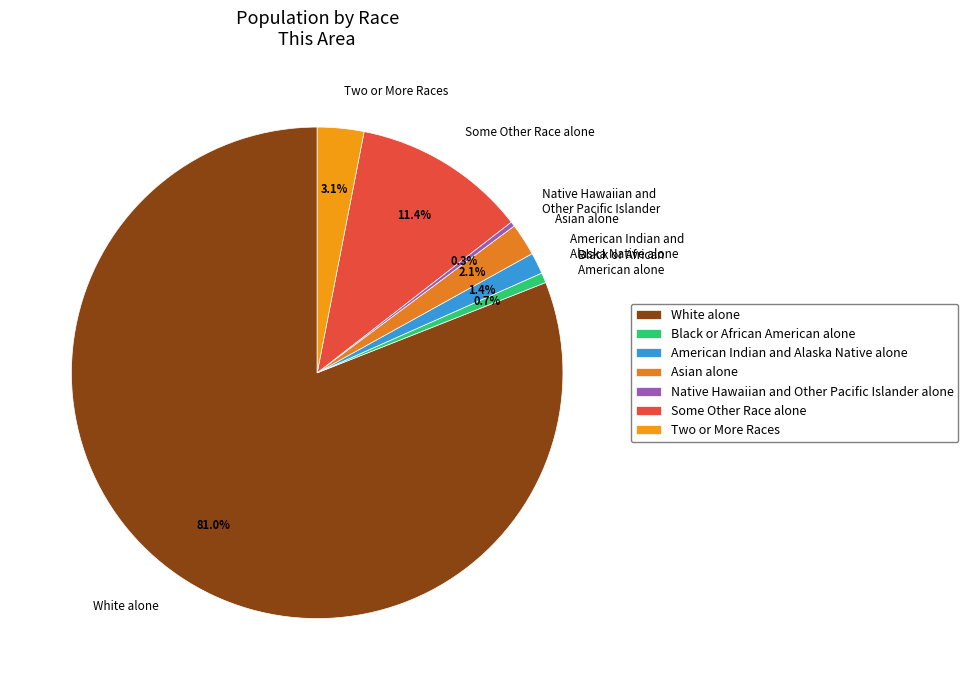

Count the number of slices in the pie.

7